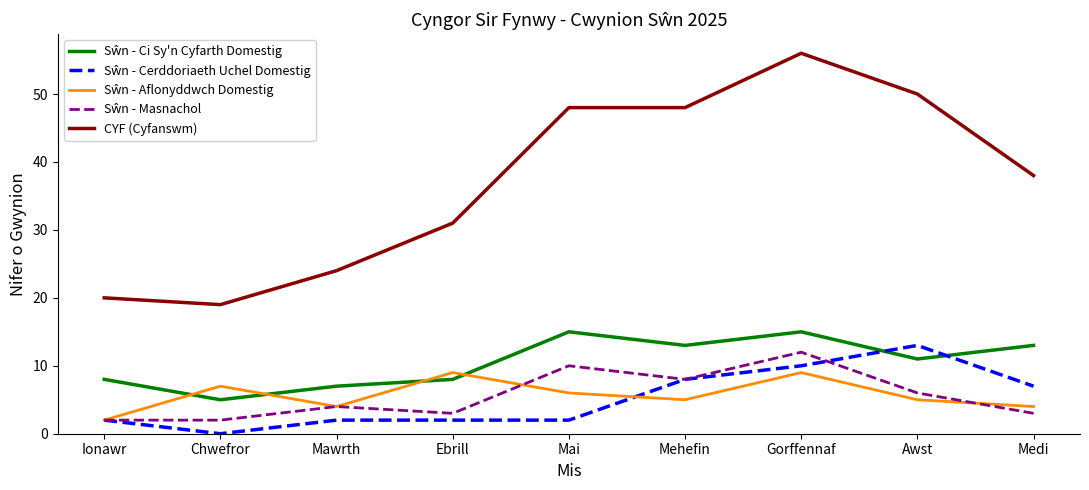

What is the maximum value shown in the chart?

56